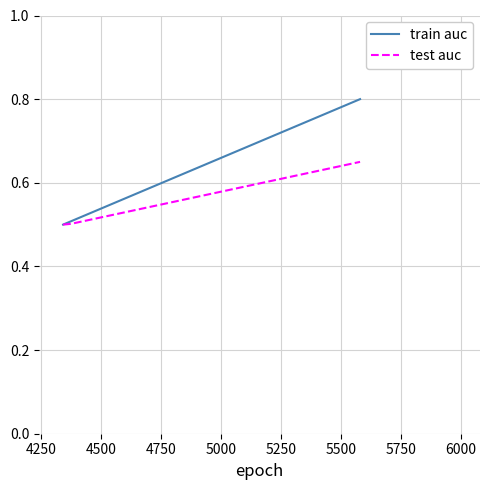

Which series has the largest range (max minus min)?

train auc